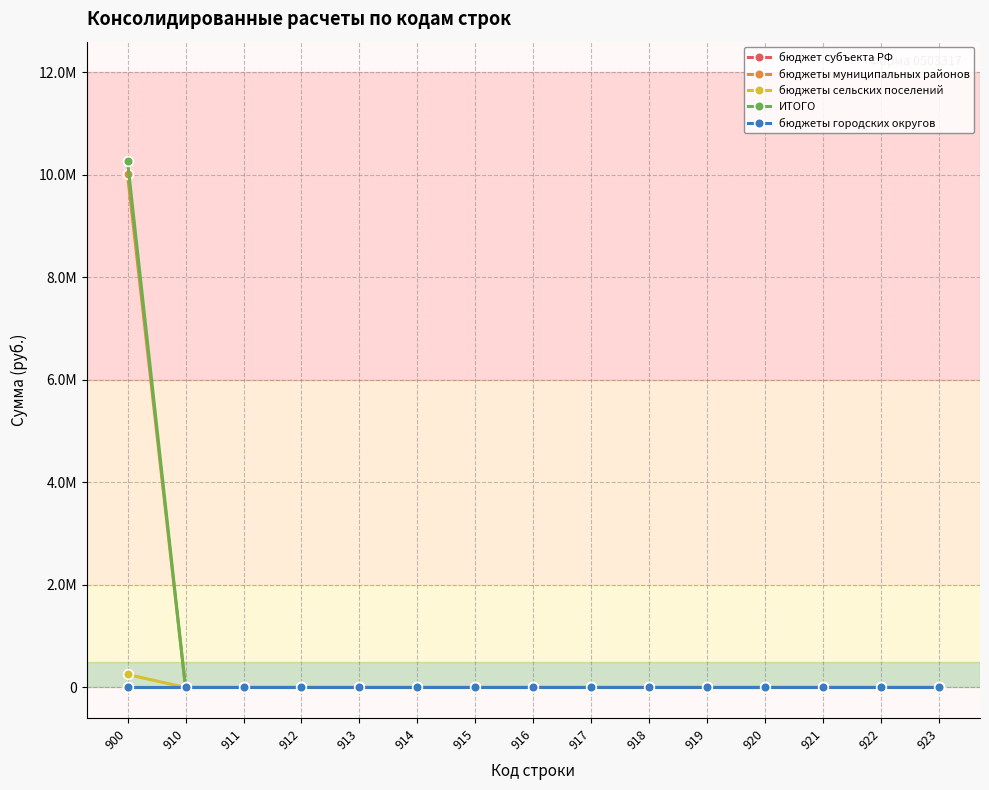

True or false: бюджеты городских округов has more than 2 points higher than both neighbors.

False